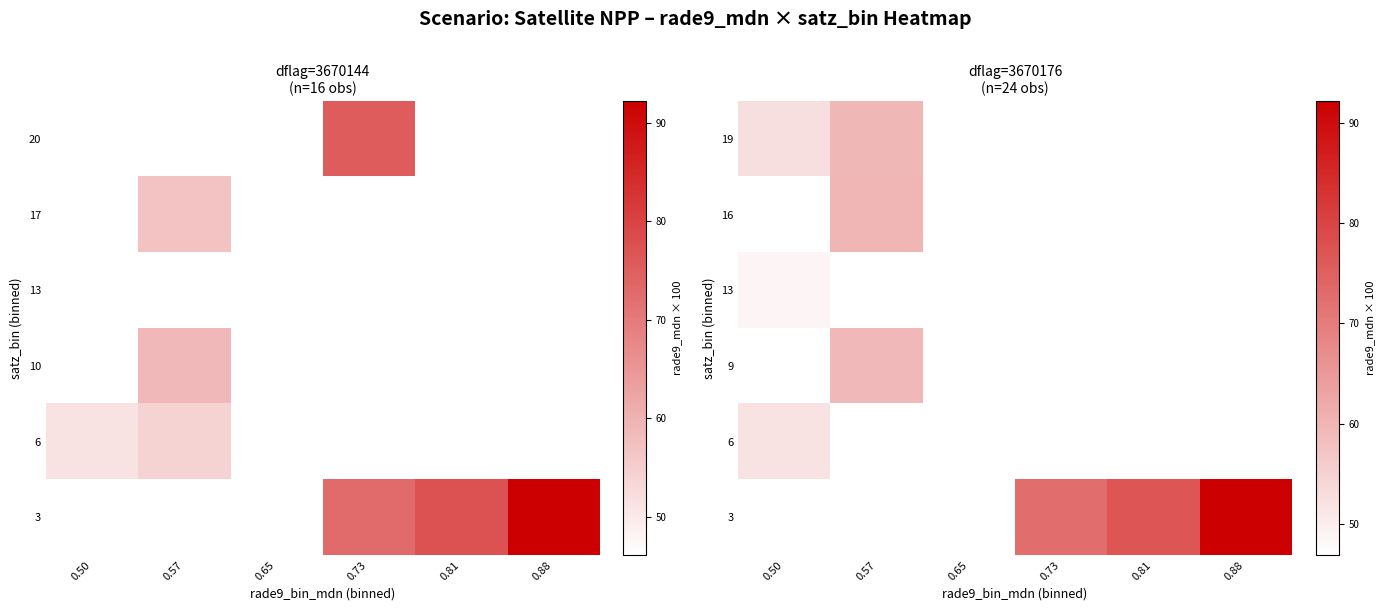

Is the value of 13 at 0.57 greater than the value of 6 at 0.57?

No